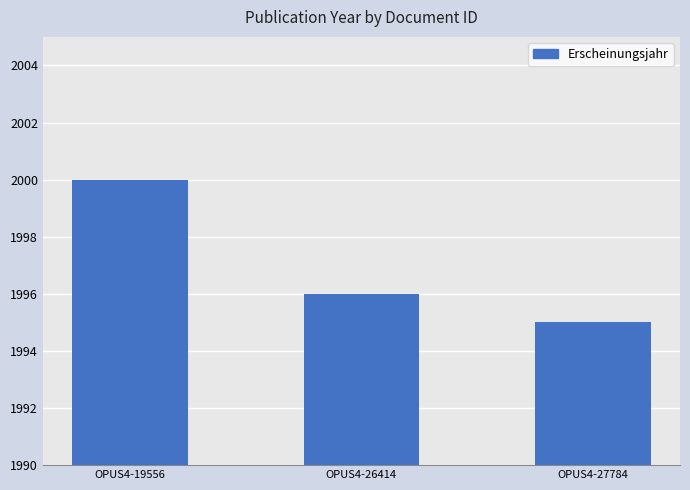

What is the smallest value displayed?

1995